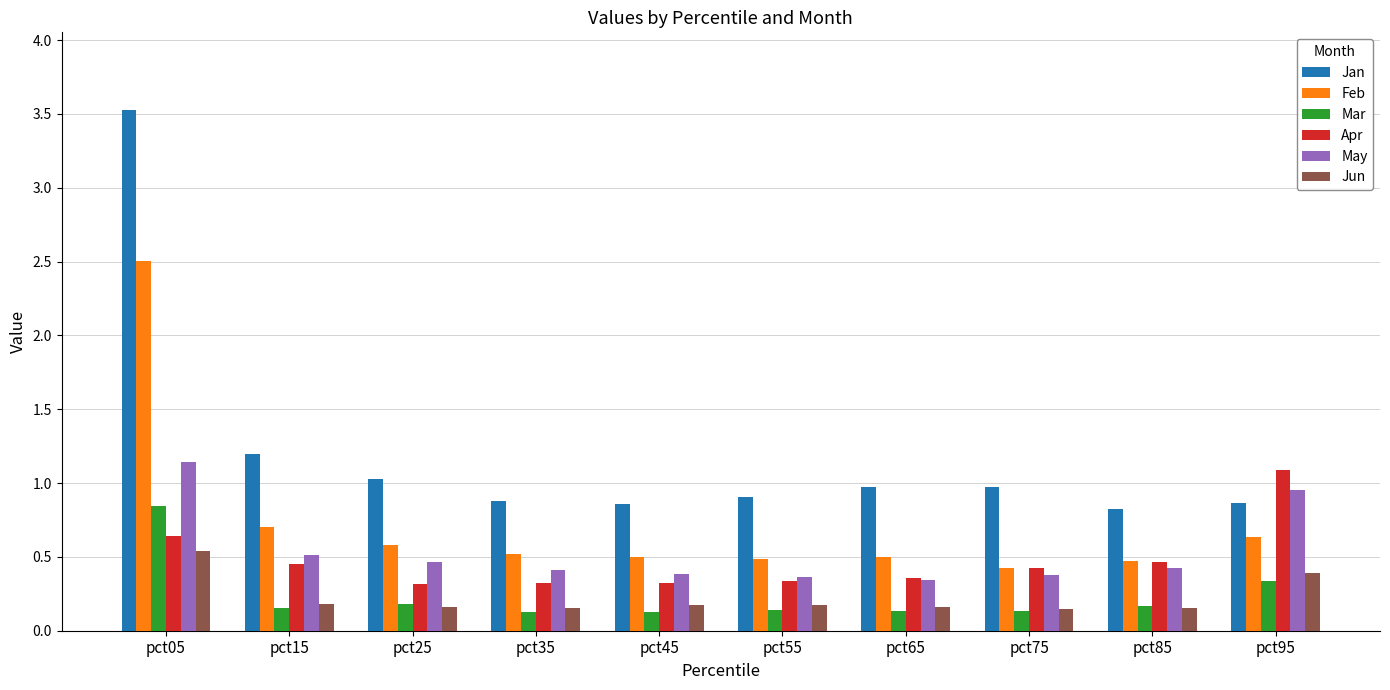

What is the maximum value shown in the chart?

3.5